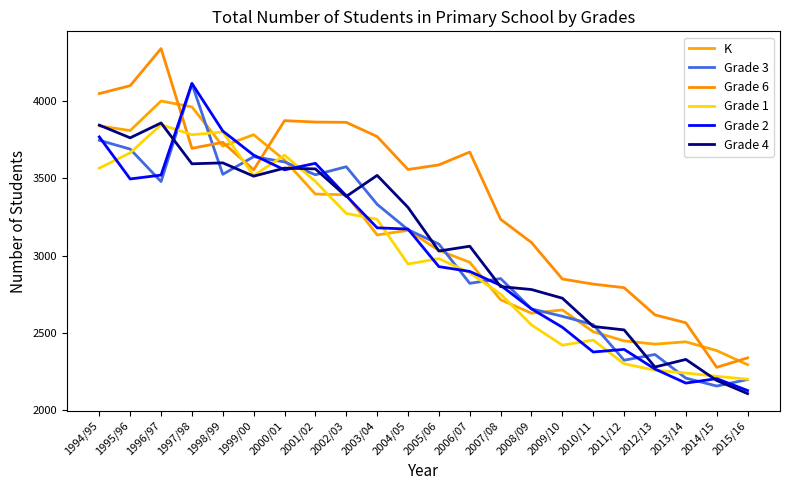

Which series has the largest total across all categories?

Grade 6